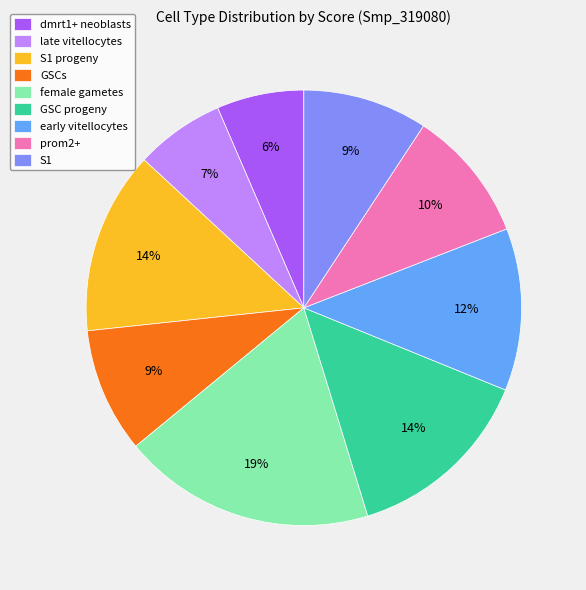

Do GSCs and GSC progeny together represent more than half of the pie?

No